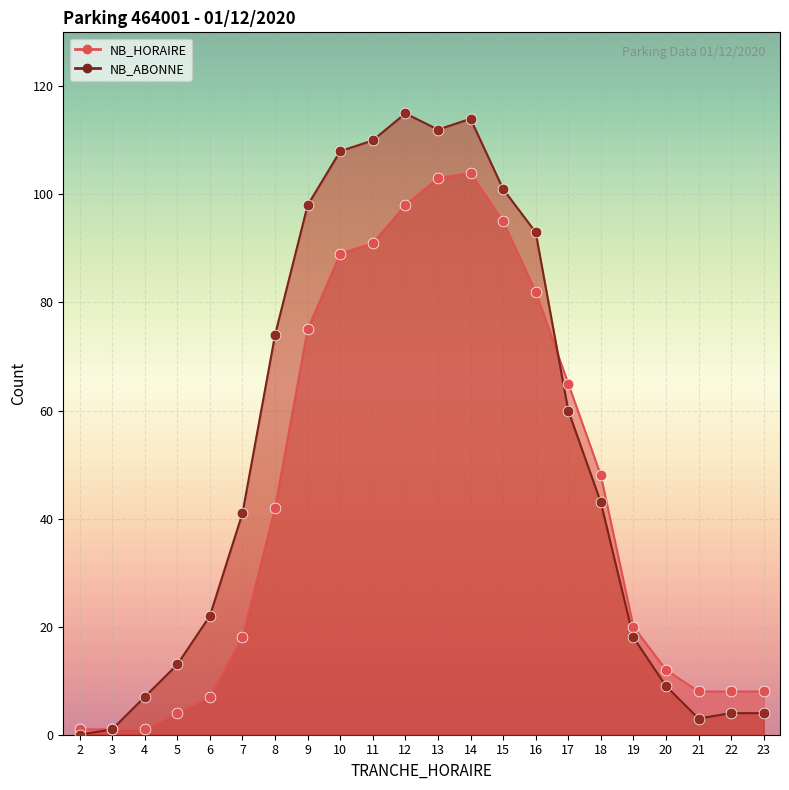

Which series reaches the maximum Y coordinate?

NB_ABONNE